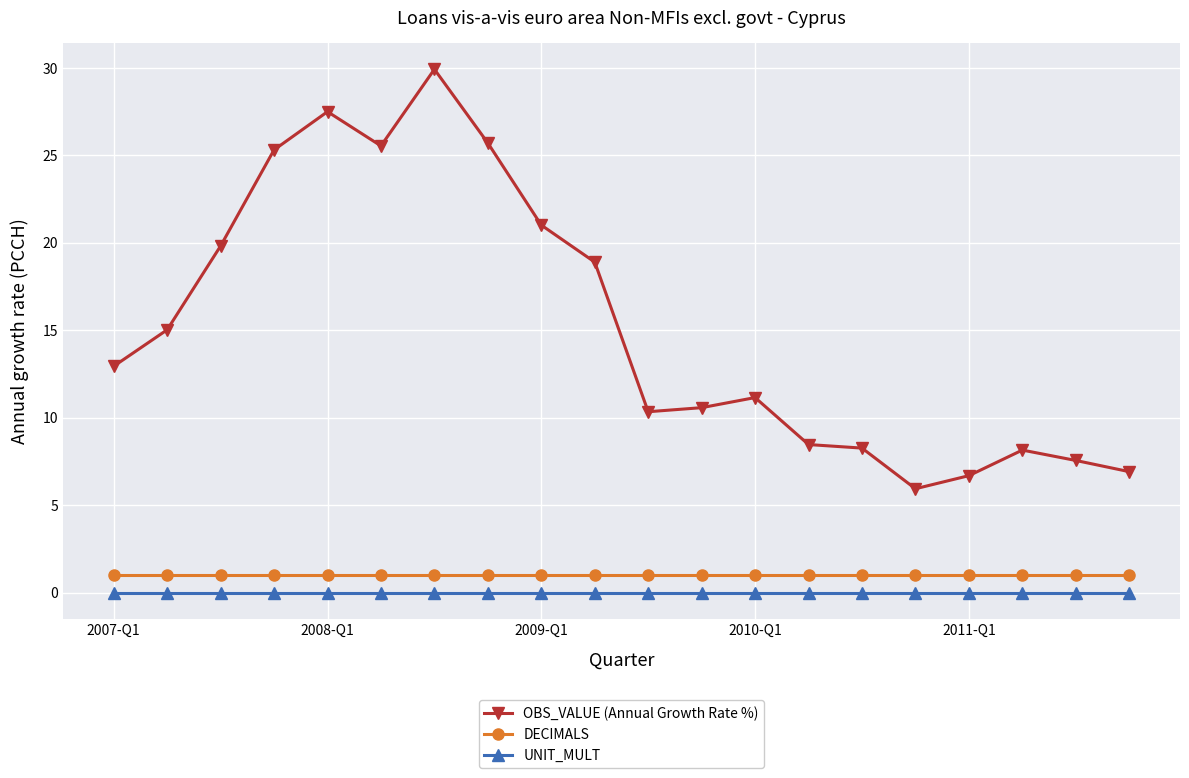

Which series has the largest range (max minus min)?

OBS_VALUE (Annual Growth Rate %)